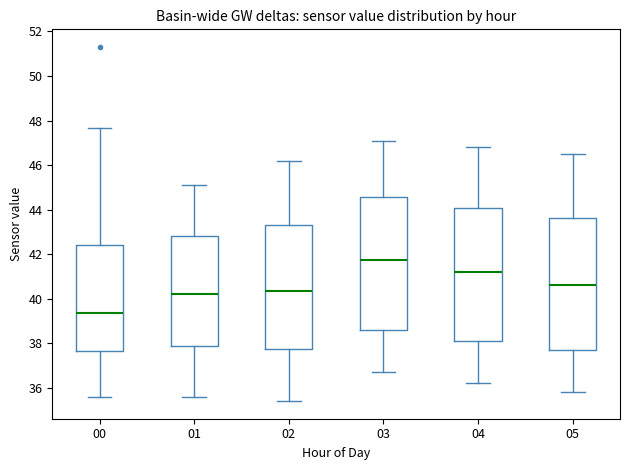

Which box's median line is the lowest?

00